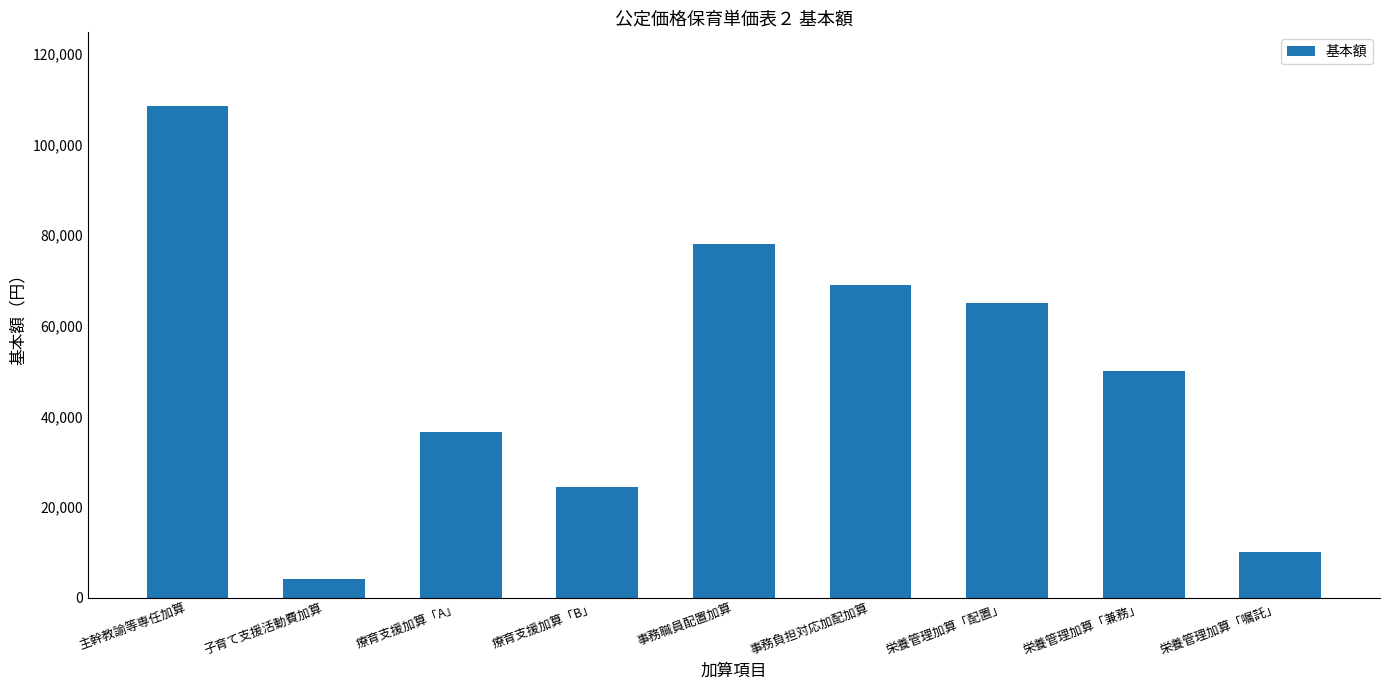

Does the chart contain stacked bars?

No